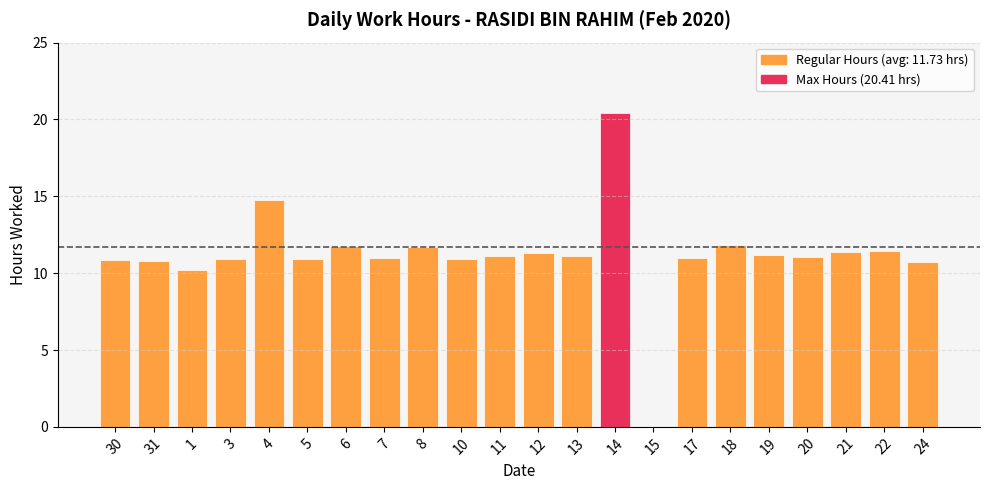

Which label corresponds to the largest value in the chart?

14